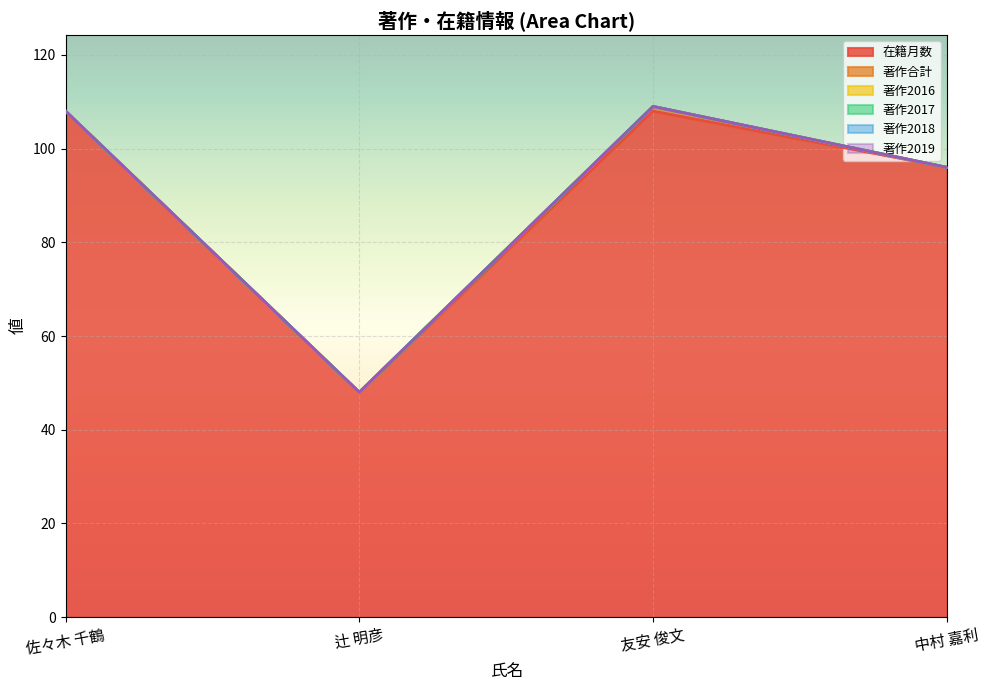

True or false: 著作2016 has a value of 0 at 佐々木 千鶴.

True